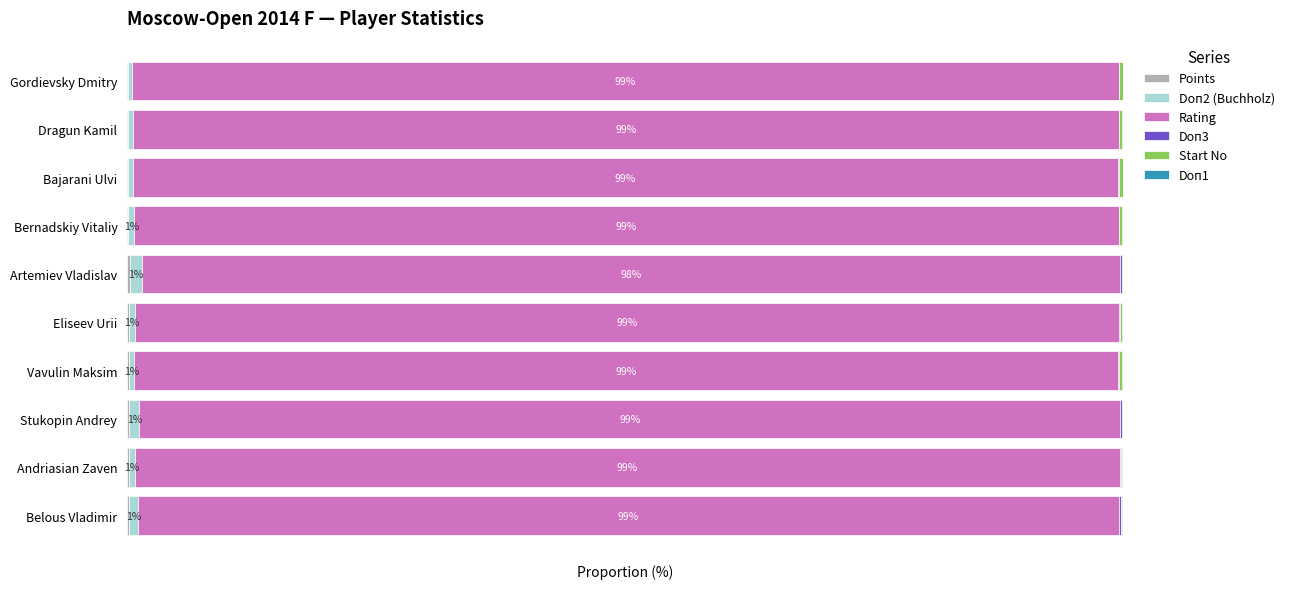

Which series has the largest range (max minus min)?

Rating